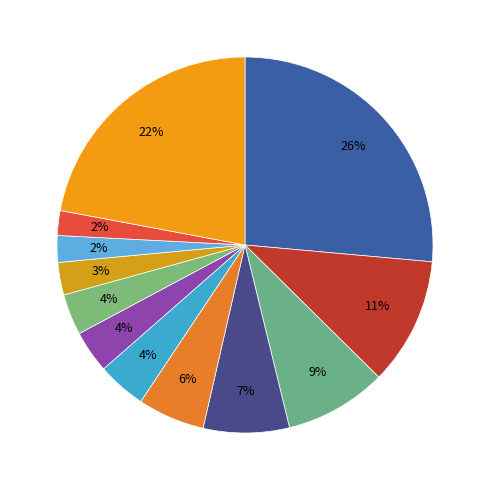

Count the number of slices in the pie.

12